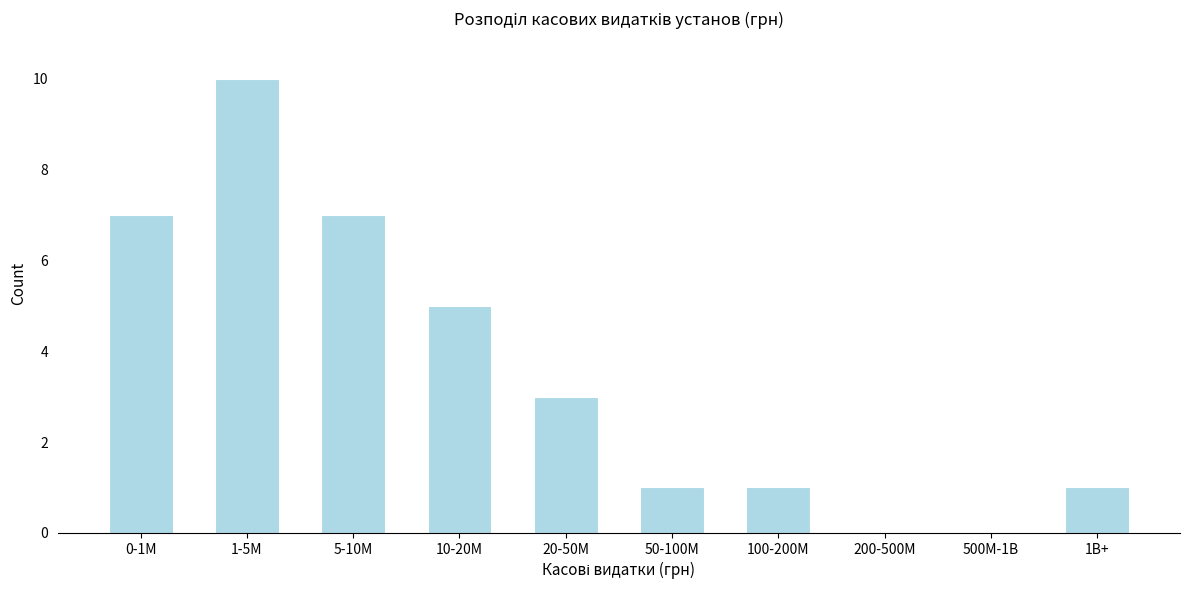

Reading left to right, extract all data points from this chart.

0-1M=7	1-5M=10	5-10M=7	10-20M=5	20-50M=3	50-100M=1	100-200M=1	200-500M=0	500M-1B=0	1B+=1